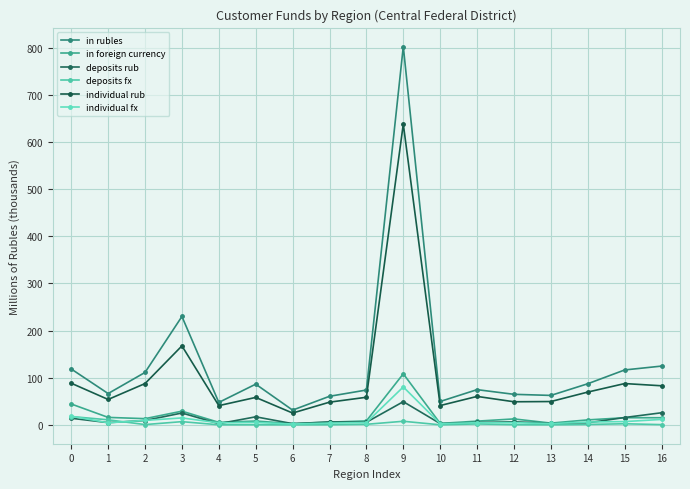

Between 3 and 14, which is larger?

3